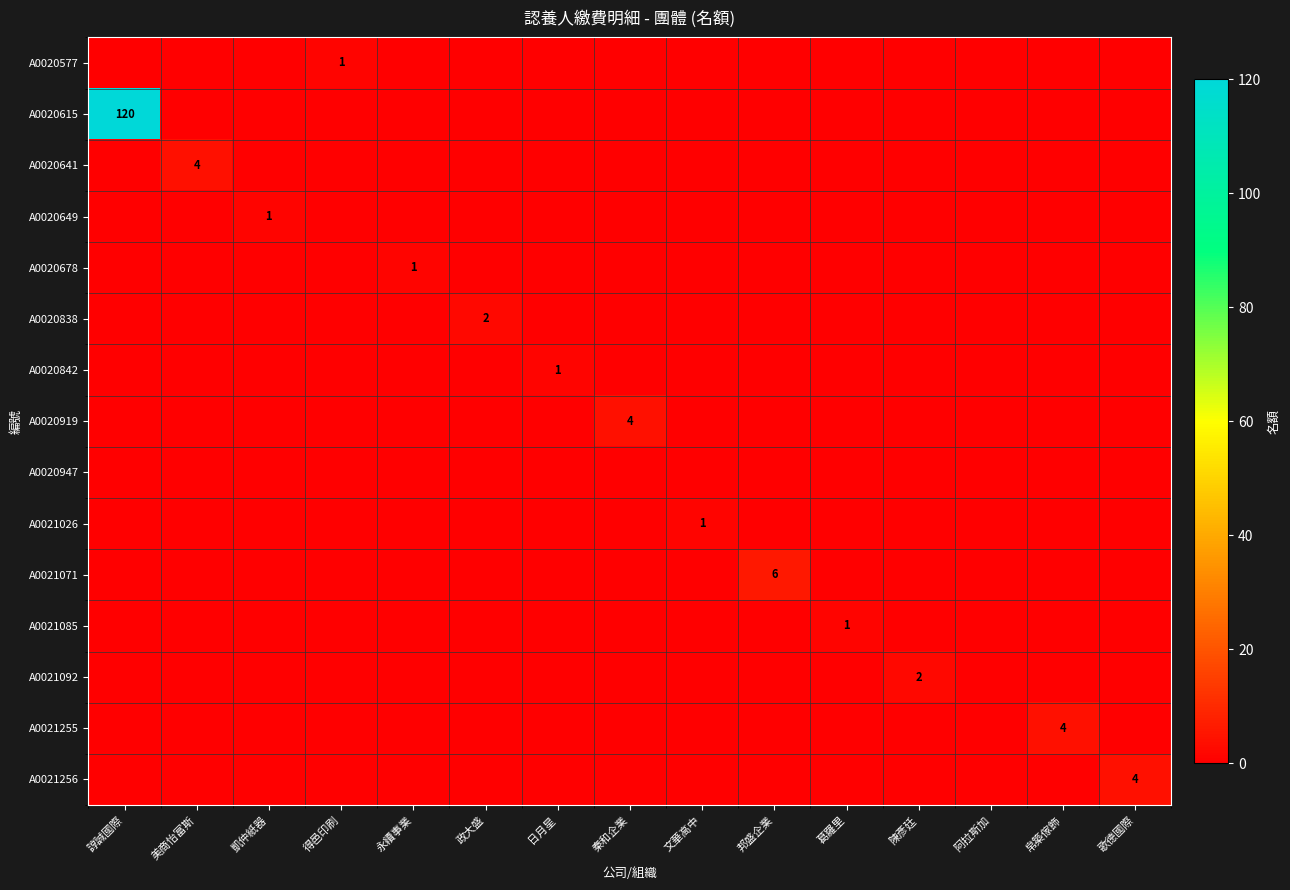

True or false: A0021092 has a value of 2 at 陳彥廷.

True